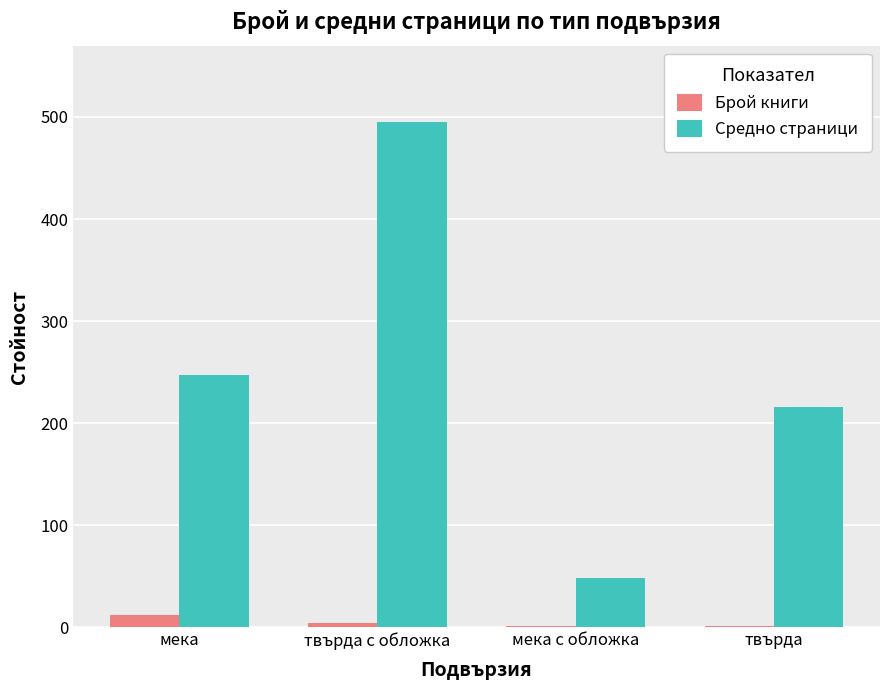

How many data points does each series have?

4